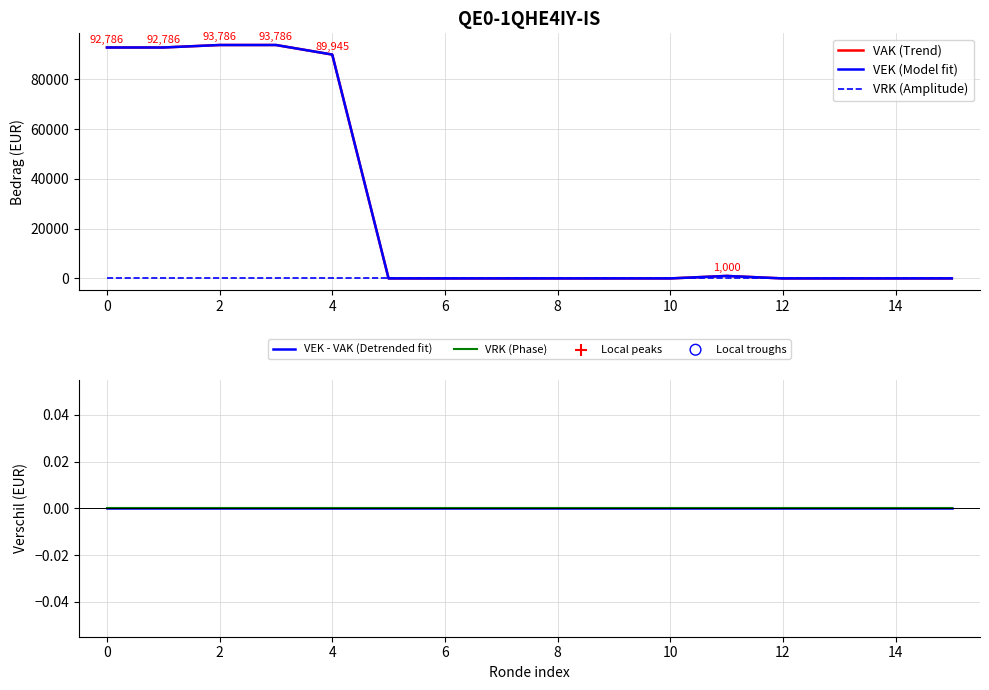

Which series reaches the minimum Y coordinate?

VAK (Trend)